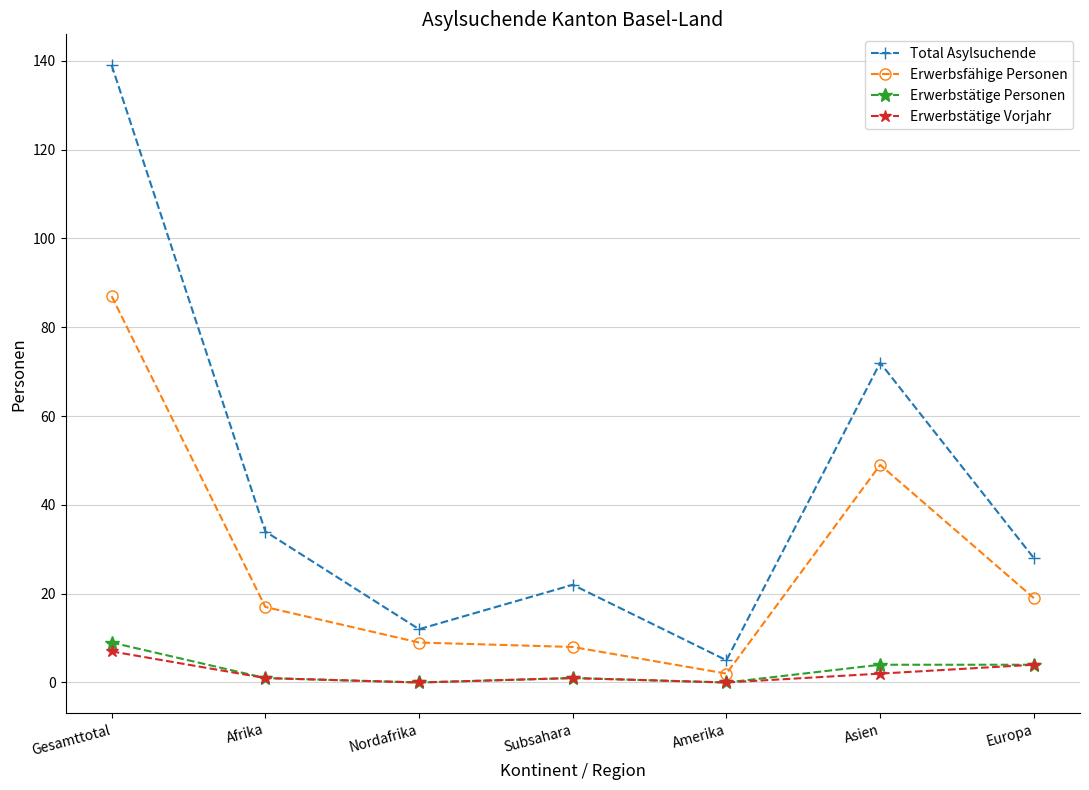

True or false: Total Asylsuchende and Erwerbstätige Vorjahr intersect in this chart.

False